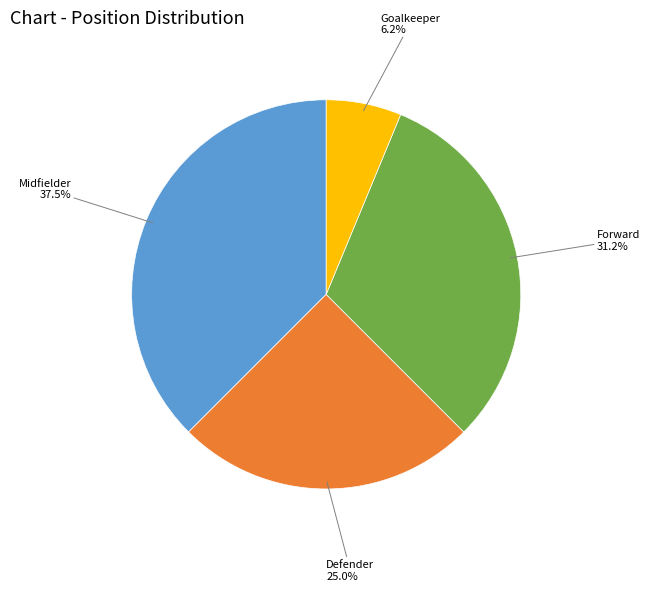

Which has a higher value, Midfielder or Goalkeeper?

Midfielder